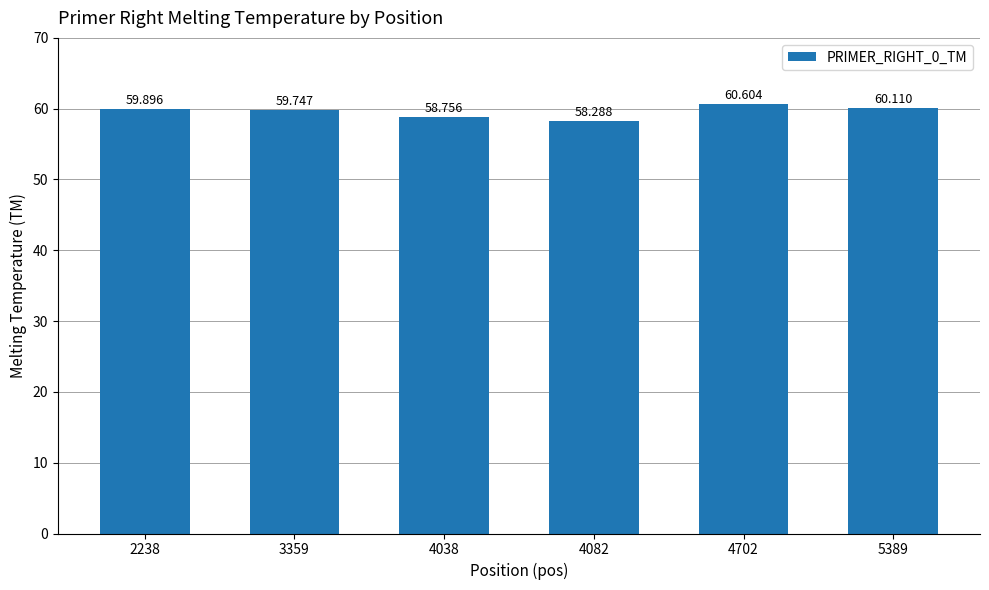

At which category does the chart reach its peak across all series?

4702